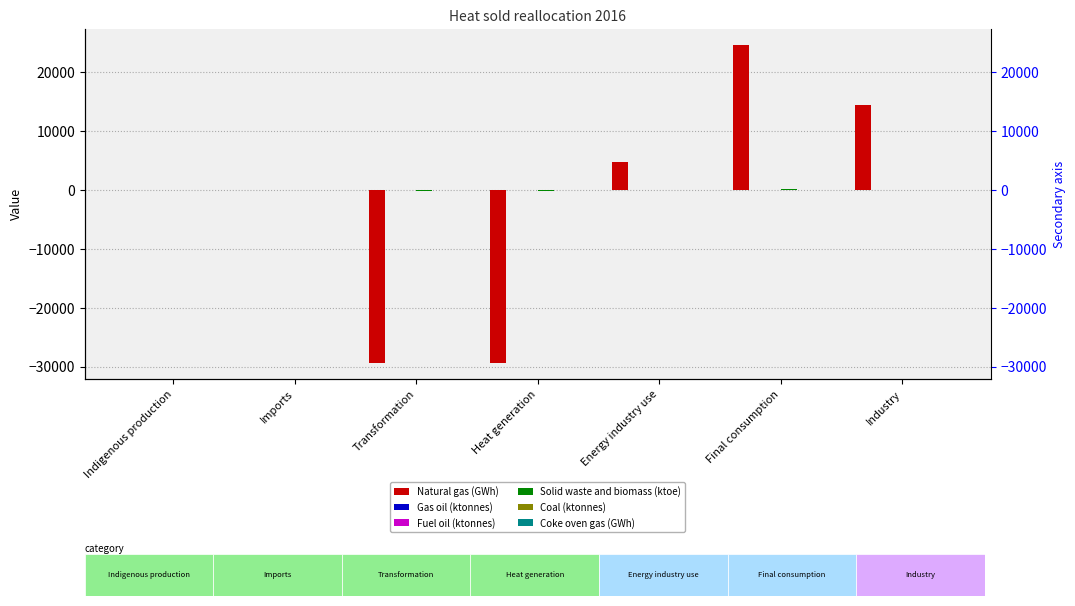

Reading left to right, transcribe all the data shown in this chart.

Natural gas (GWh): 0.0	0.0	-29403.8	-29403.8	4790.3	24613.6	14401.9
Gas oil (ktonnes): 0.0	0.0	-3.6	-3.6	0.0	3.6	3.2
Fuel oil (ktonnes): 0.0	0.0	-30.3	-30.3	0.0	30.3	30.3
Solid waste and biomass (ktoe): 0.0	0.0	-188.8	-188.8	0.0	188.8	58.9
Coal (ktonnes): 0.0	0.0	-5.8	-5.8	0.0	5.8	2.3
Coke oven gas (GWh): 0.0	0.0	-9.4	-9.4	0.0	9.4	9.4